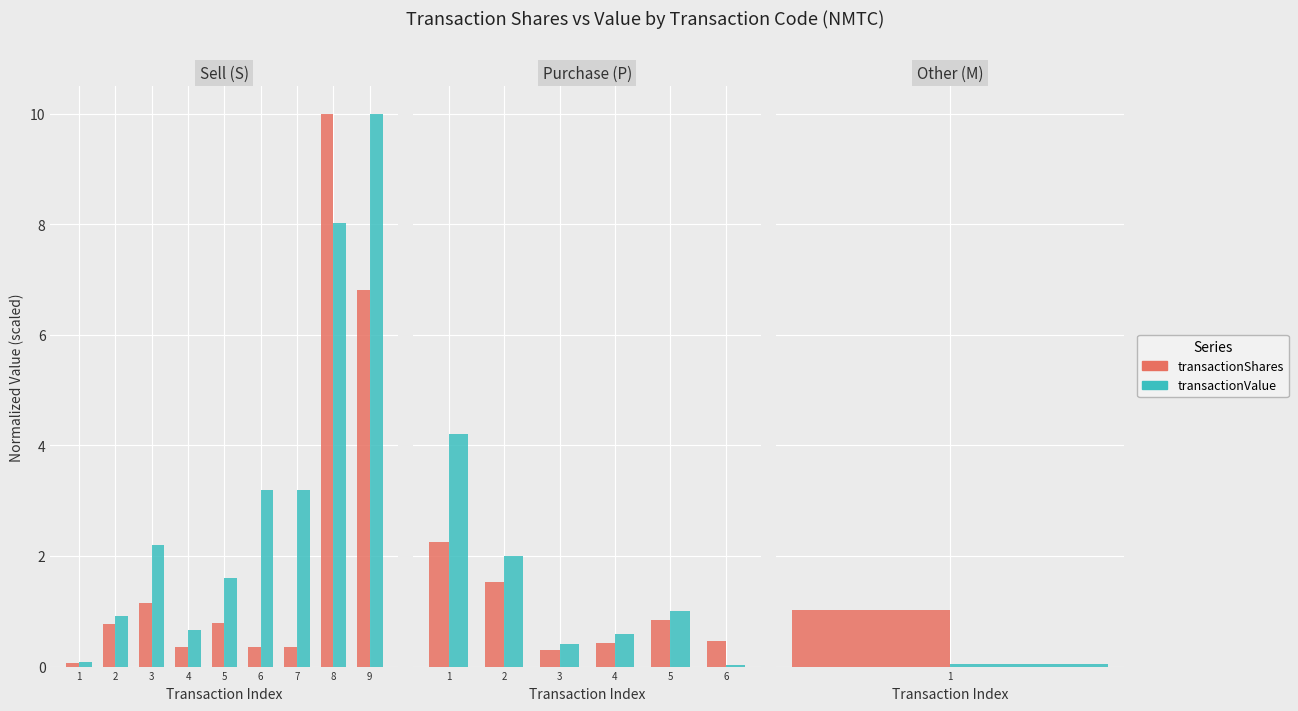

Rank the categories by transactionShares value from highest to lowest.

1, 2, 5, 6, 4, 3